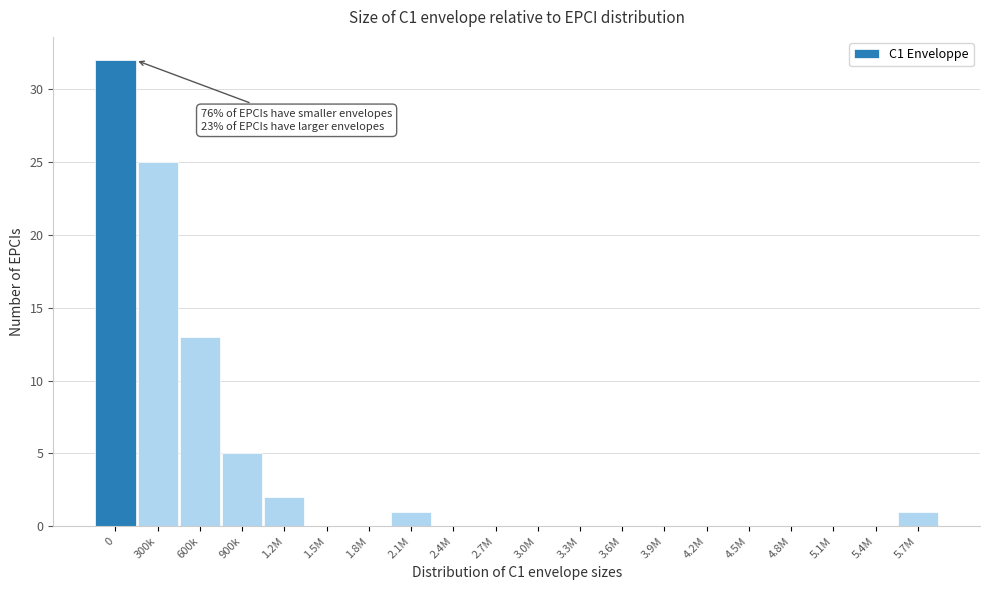

What is the maximum value shown in the chart?

32